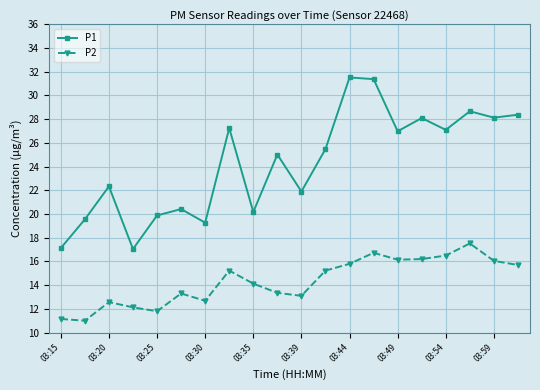

True or false: P2 and P1 intersect in this chart.

False